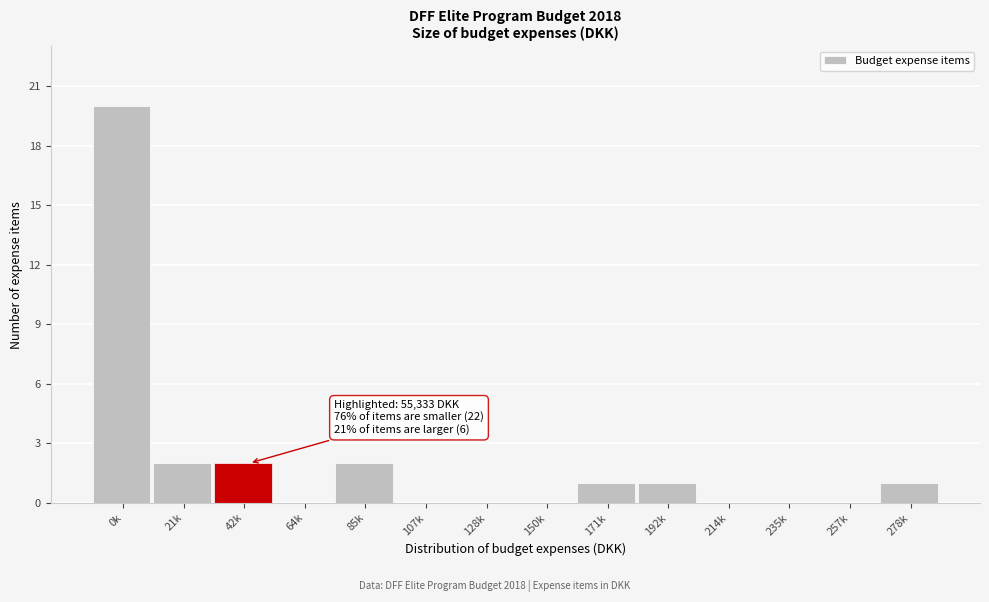

Reading left to right, list all the values displayed in this chart.

0k=20	21k=2	42k=2	64k=0	85k=2	107k=0	128k=0	150k=0	171k=1	192k=1	214k=0	235k=0	257k=0	278k=1